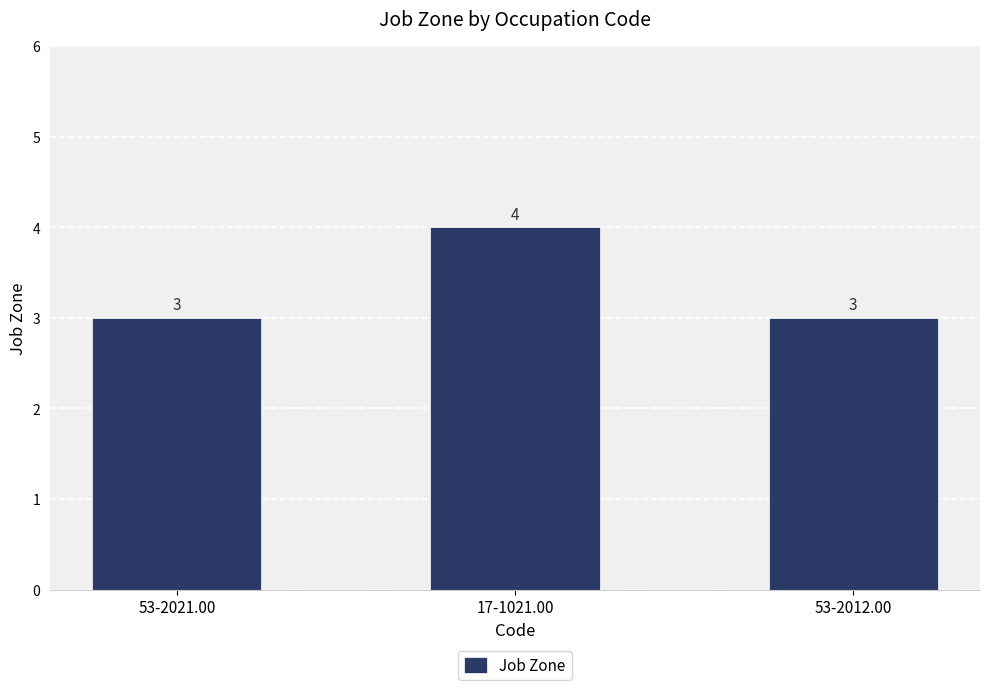

The chart shows a value of 4 at 53-2021.00. True or false?

False